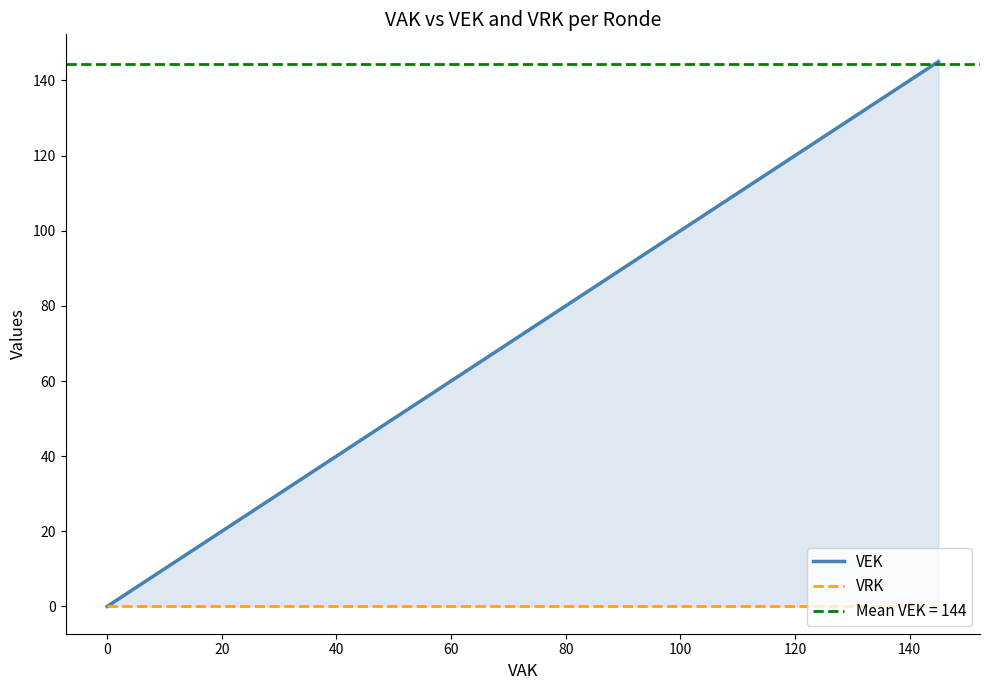

List the series in order of their overall mean, lowest first.

VRK, VEK